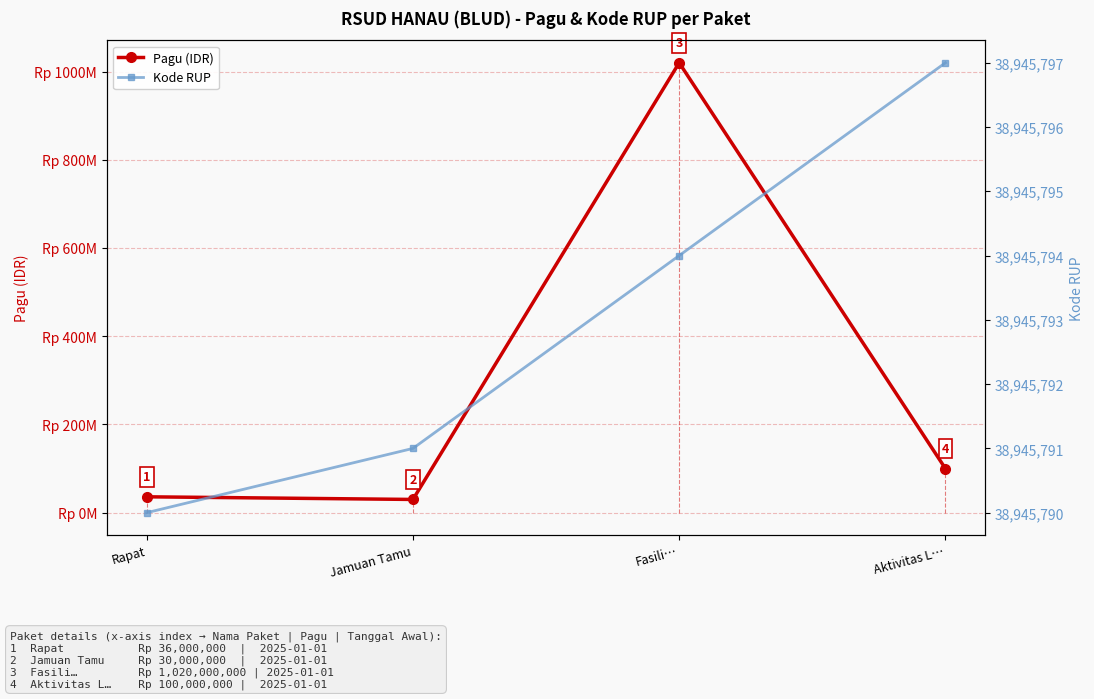

What is the label of the 1st point from the left?

Rapat